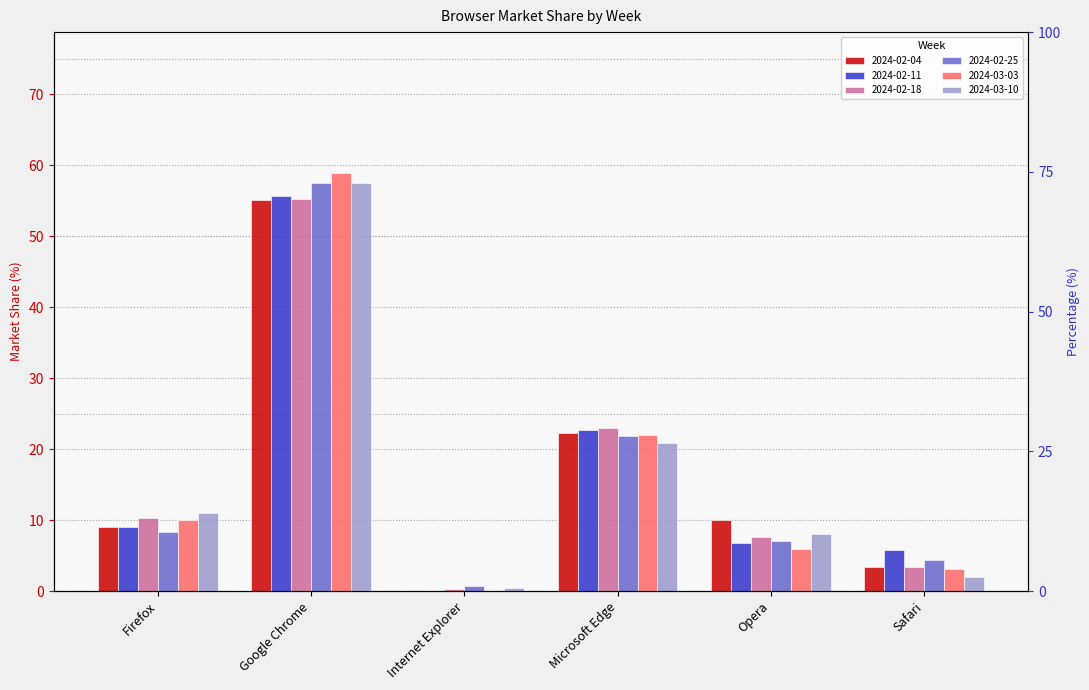

What position from the left is Firefox?

1